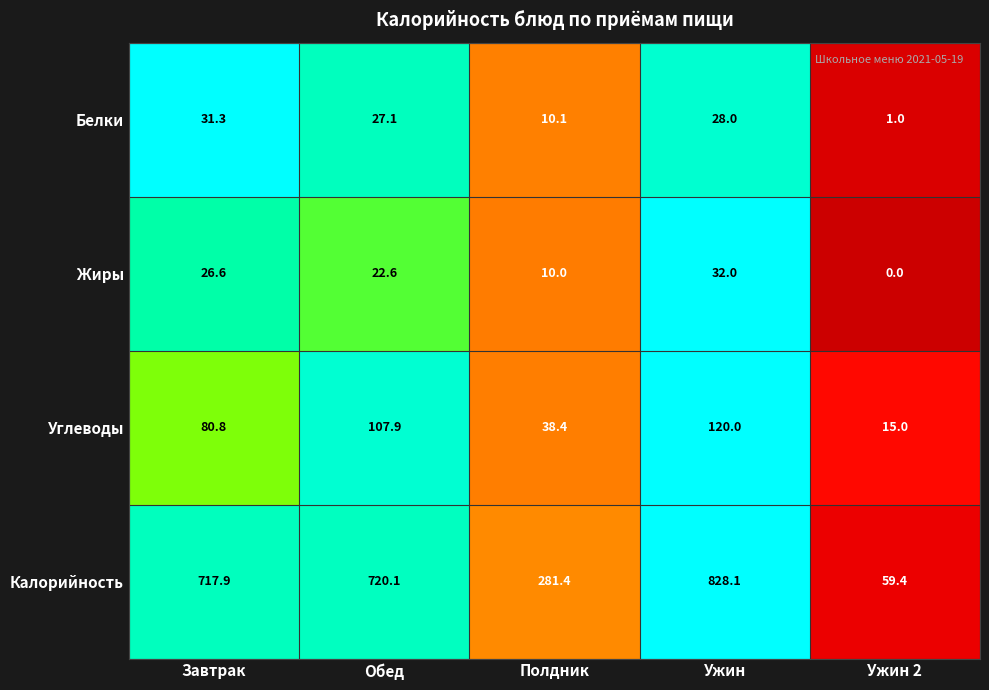

The Углеводы series shows 160.4 at Обед. True or false?

False